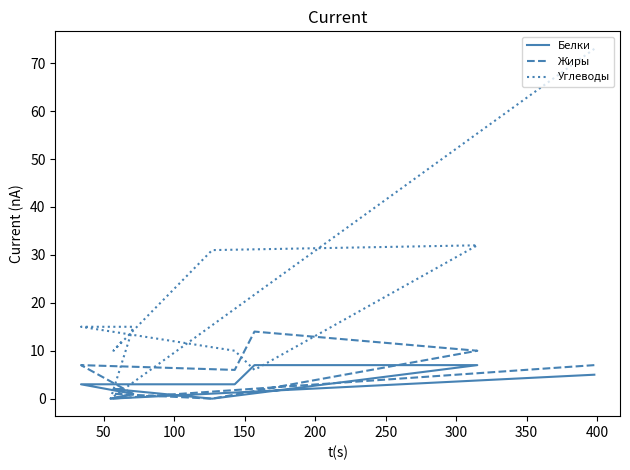

True or false: Белки and Жиры intersect in this chart.

False